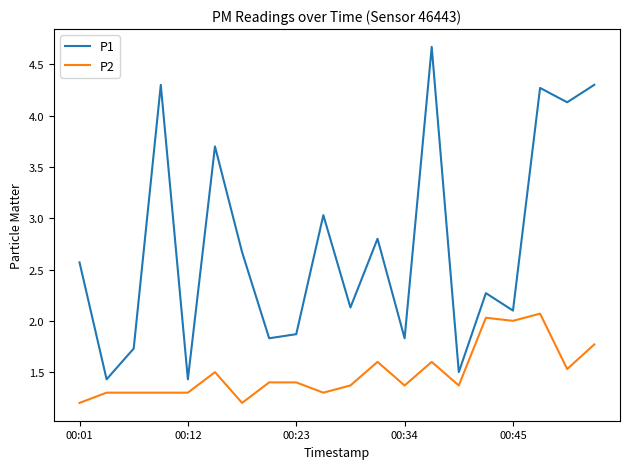

Which series has the largest total across all categories?

P1